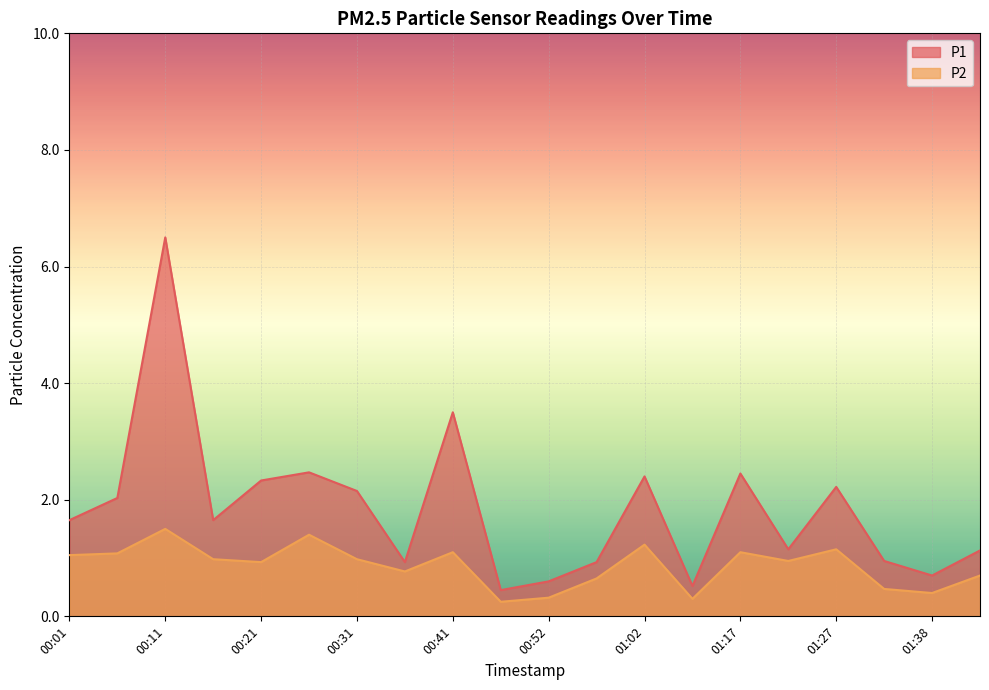

At which label does P1 first exceed 1?

00:01